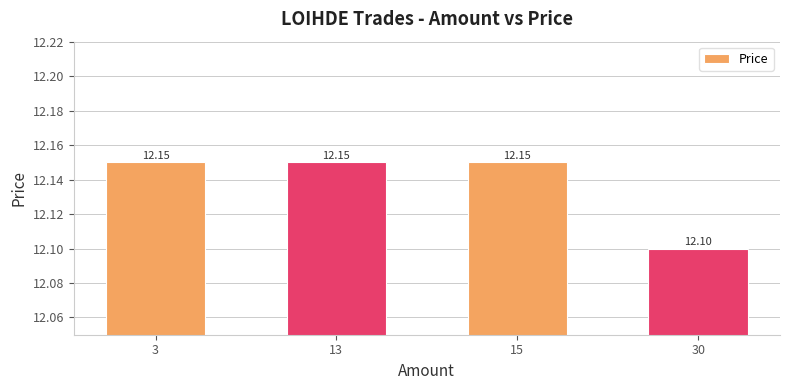

What is the average value?

12.1